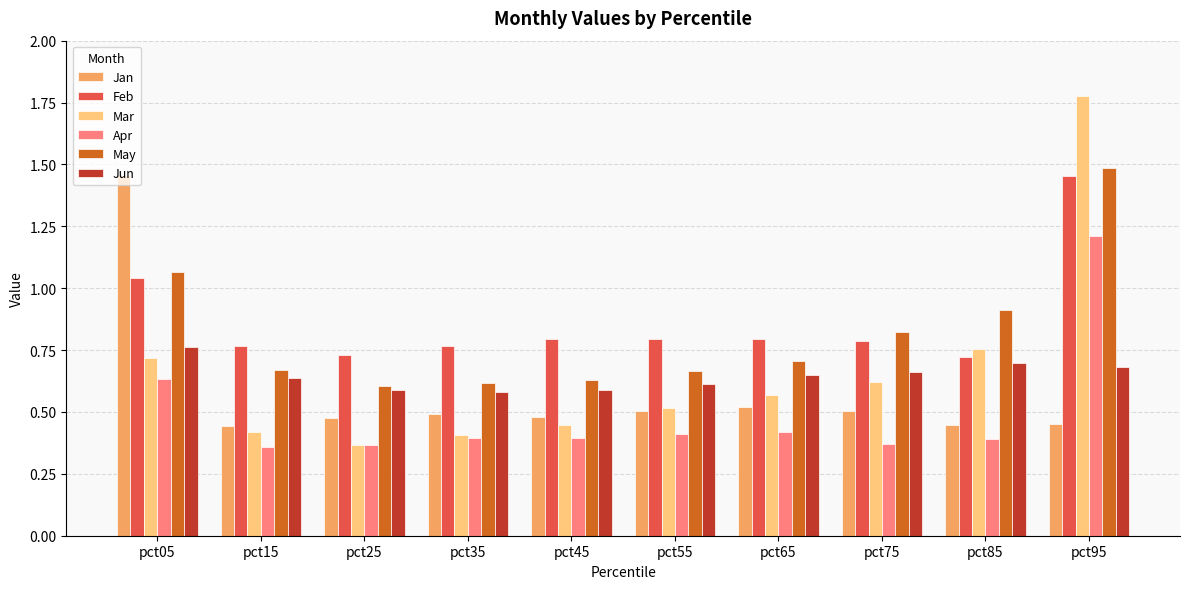

What is the average value of the Feb series?

0.9